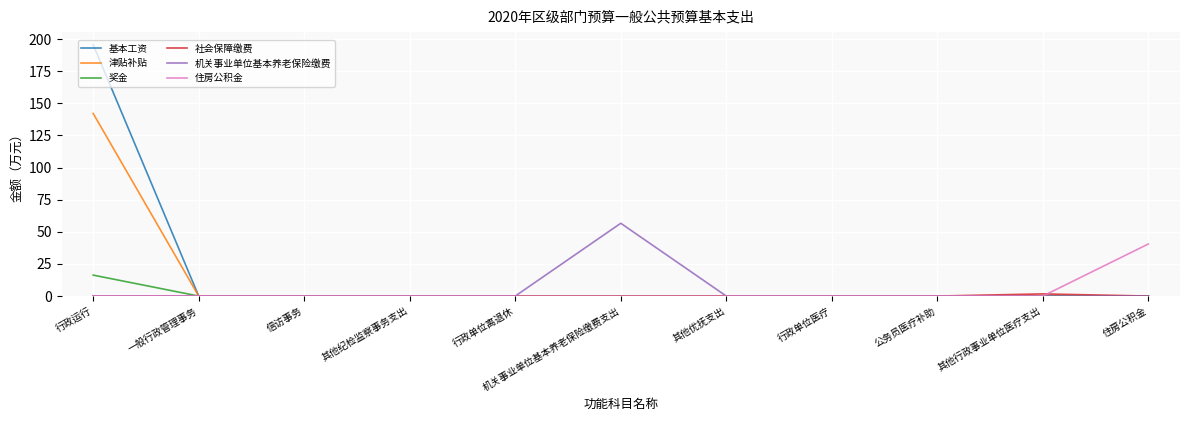

Which series has the widest spread of values?

基本工资